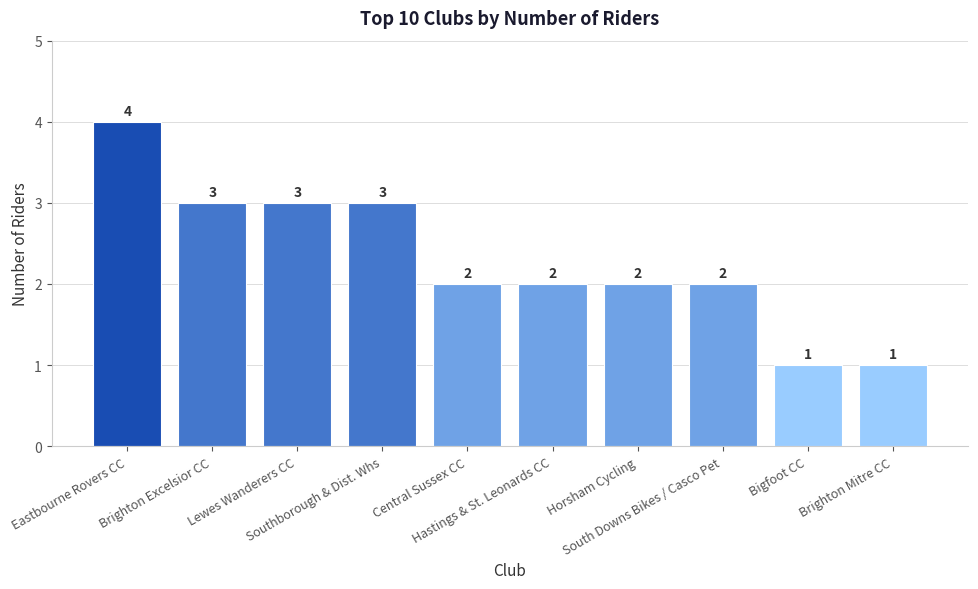

What is the greatest value displayed?

4